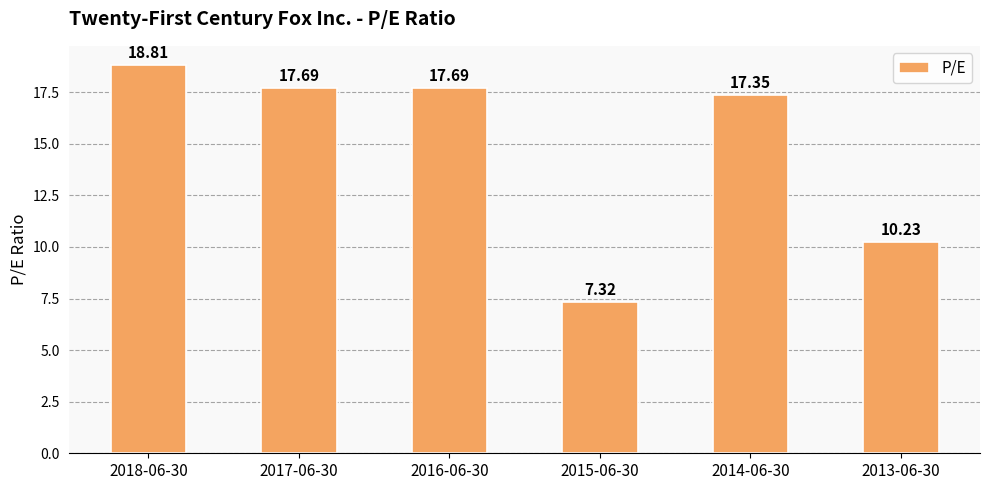

What is the maximum value shown in the chart?

18.8